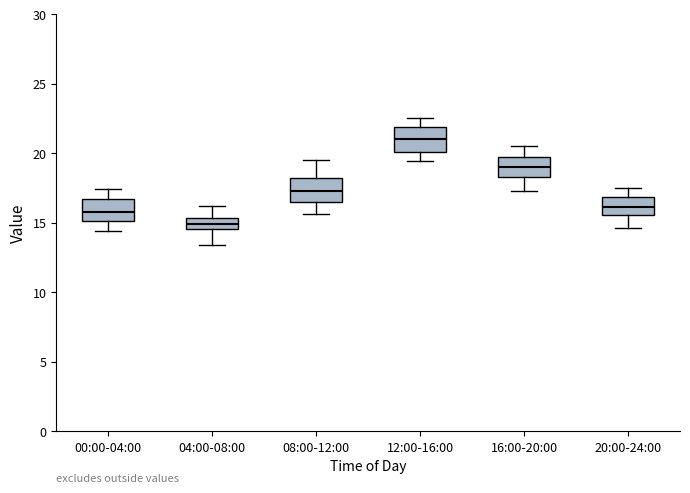

Which box's median line is the highest?

12:00-16:00